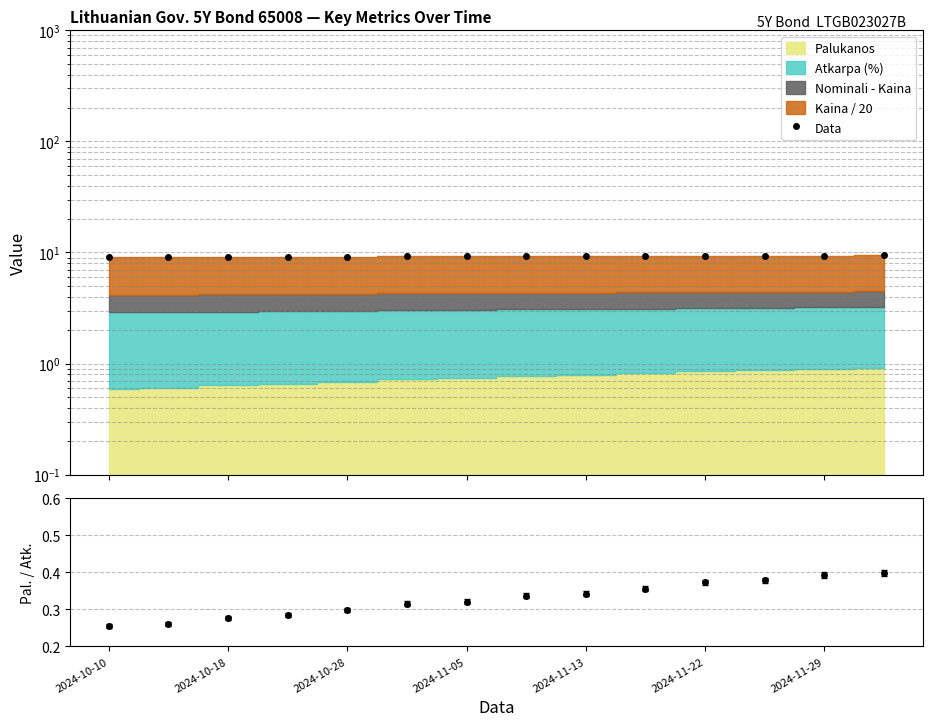

What is the sum of the Data values at 2024-10-28 and 2024-11-29?

18.6